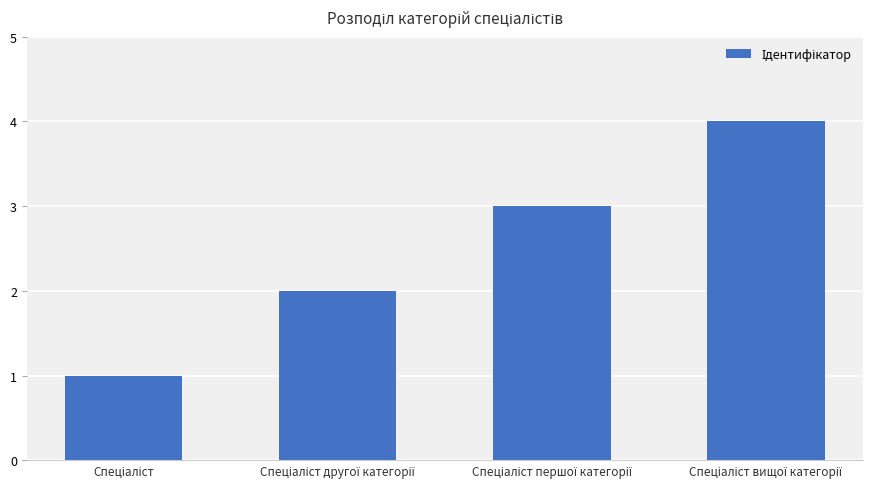

What is the difference between the maximum and minimum values?

3